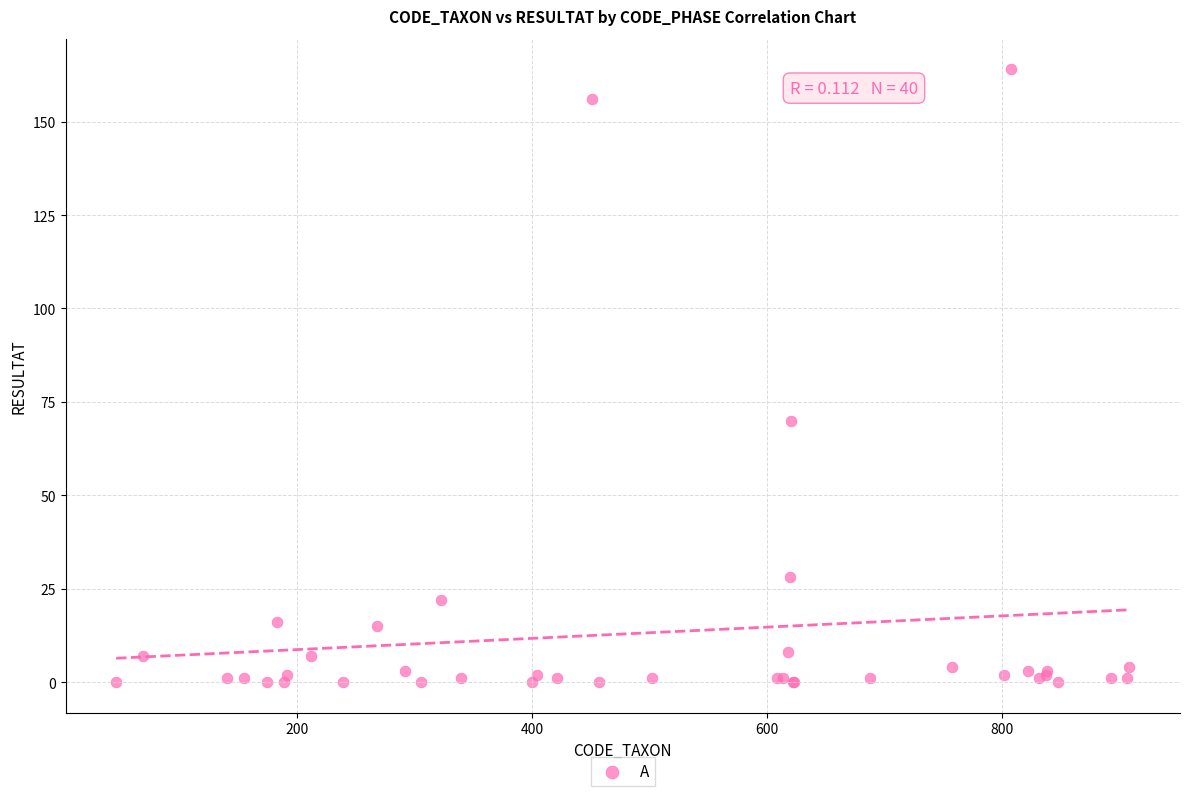

What Y value in the scatter plot is closest to 82?

70